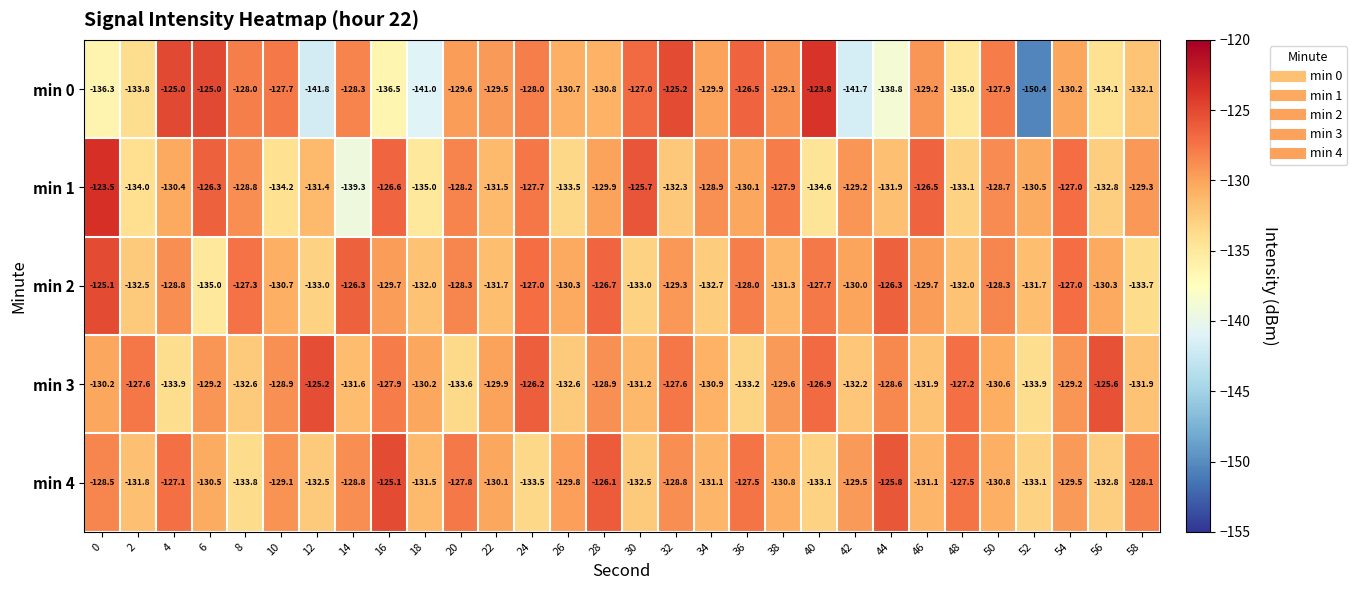

Rank the series at 10 from highest to lowest value.

min 0, min 3, min 4, min 2, min 1